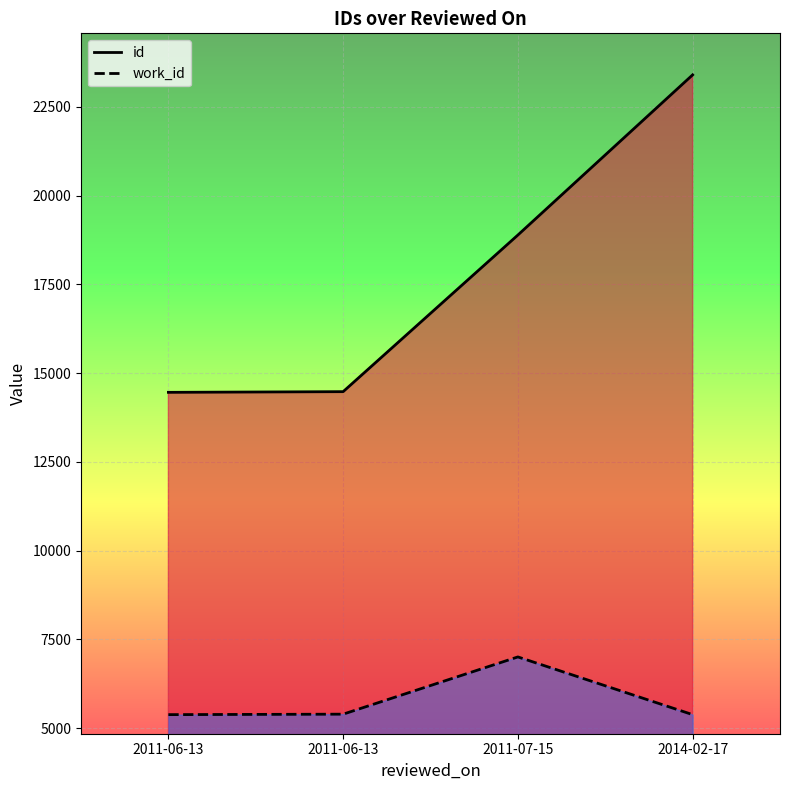

What is the difference between the work_id values at 2011-06-13 and 2011-07-15?

1626